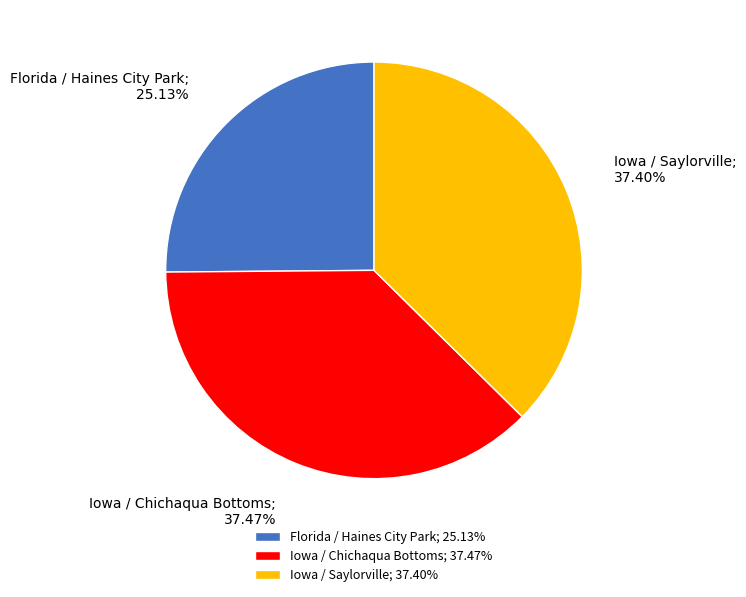

How many slices are in this pie chart?

3